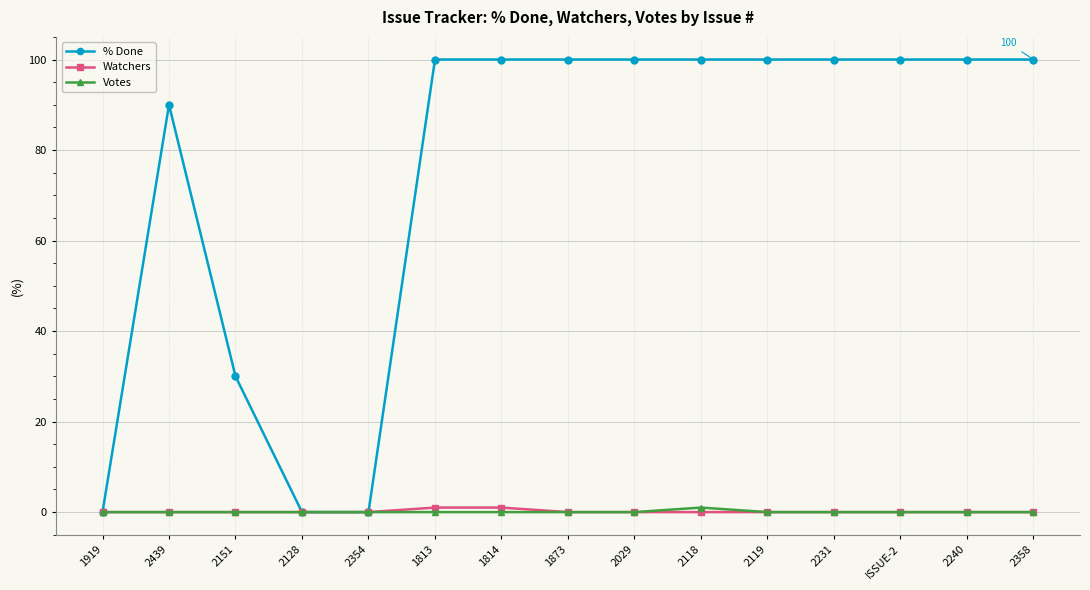

Which series has the largest total across all categories?

% Done